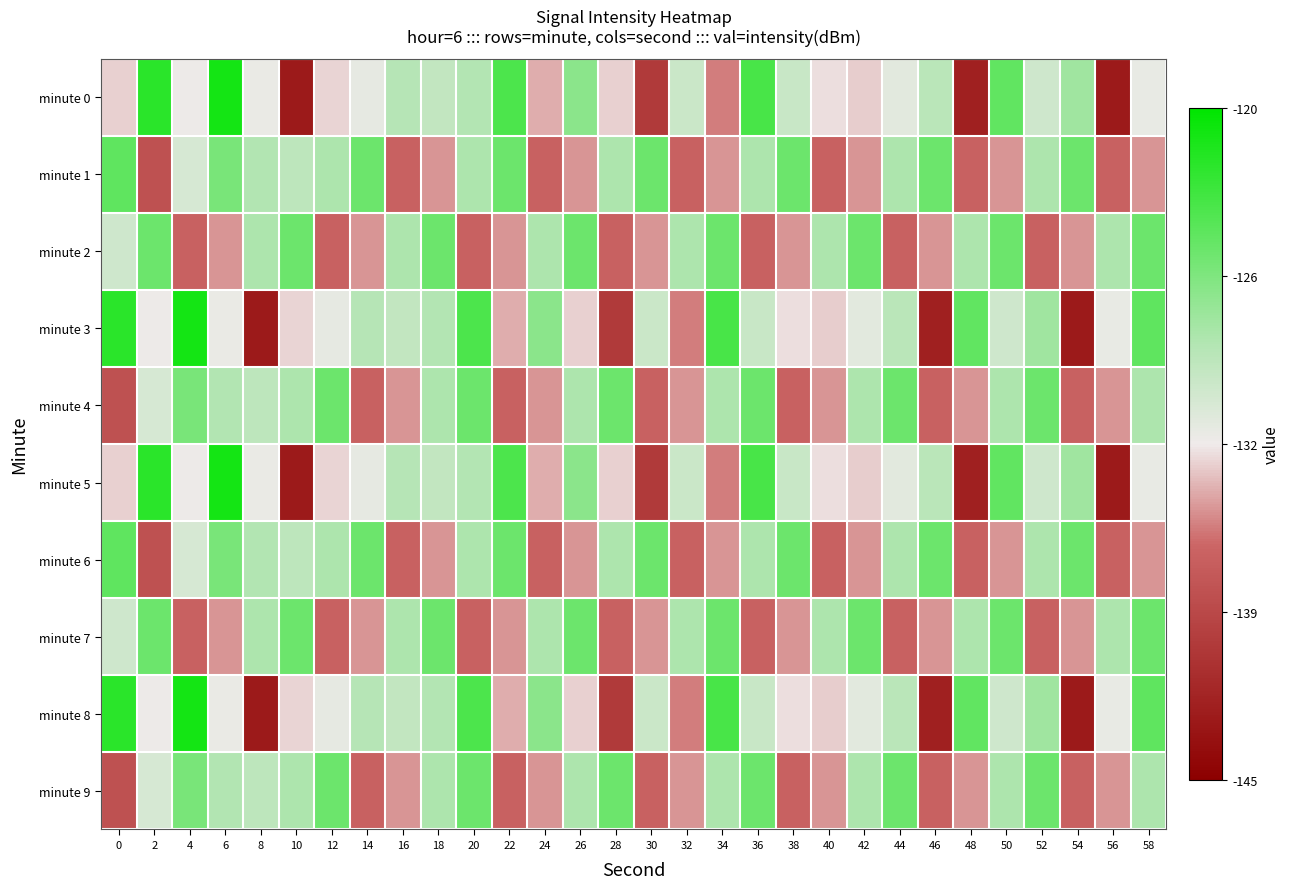

Reading right to left, what are all the values shown in this chart?

minute 0: 58=-132.1	56=-142.7	54=-127.9	52=-130.5	50=-124.8	48=-142.2	46=-129.2	44=-131.6	42=-133.3	40=-132.9	38=-130.1	36=-123.6	34=-135.6	32=-130.2	30=-139.9	28=-133.3	26=-126.9	24=-134.2	22=-123.8	20=-128.9	18=-129.7	16=-129.1	14=-132.0	12=-133.1	10=-142.7	8=-132.1	6=-121.1	4=-132.3	2=-122.1	0=-133.3
minute 1: 58=-134.8	56=-136.6	54=-125.3	52=-128.5	50=-134.8	48=-136.6	46=-125.3	44=-128.5	42=-134.8	40=-136.6	38=-125.3	36=-128.5	34=-134.8	32=-136.6	30=-125.3	28=-128.5	26=-134.8	24=-136.6	22=-125.3	20=-128.5	18=-134.8	16=-136.6	14=-125.3	12=-128.5	10=-129.4	8=-128.7	6=-126.0	4=-131.0	2=-138.0	0=-124.7
minute 2: 58=-125.3	56=-128.5	54=-134.8	52=-136.6	50=-125.3	48=-128.5	46=-134.8	44=-136.6	42=-125.3	40=-128.5	38=-134.8	36=-136.6	34=-125.3	32=-128.5	30=-134.8	28=-136.6	26=-125.3	24=-128.5	22=-134.8	20=-136.6	18=-125.3	16=-128.5	14=-134.8	12=-136.6	10=-125.3	8=-128.5	6=-134.8	4=-136.6	2=-125.3	0=-130.5
minute 3: 58=-124.7	56=-132.1	54=-142.7	52=-127.9	50=-130.5	48=-124.8	46=-142.2	44=-129.2	42=-131.6	40=-133.3	38=-132.9	36=-130.1	34=-123.6	32=-135.6	30=-130.2	28=-139.9	26=-133.3	24=-126.9	22=-134.2	20=-123.8	18=-128.9	16=-129.7	14=-129.1	12=-132.0	10=-133.1	8=-142.7	6=-132.1	4=-121.1	2=-132.3	0=-122.1
minute 4: 58=-128.5	56=-134.8	54=-136.6	52=-125.3	50=-128.5	48=-134.8	46=-136.6	44=-125.3	42=-128.5	40=-134.8	38=-136.6	36=-125.3	34=-128.5	32=-134.8	30=-136.6	28=-125.3	26=-128.5	24=-134.8	22=-136.6	20=-125.3	18=-128.5	16=-134.8	14=-136.6	12=-125.3	10=-128.5	8=-129.4	6=-128.7	4=-126.0	2=-131.0	0=-138.0
minute 5: 58=-132.1	56=-142.7	54=-127.9	52=-130.5	50=-124.8	48=-142.2	46=-129.2	44=-131.6	42=-133.3	40=-132.9	38=-130.1	36=-123.6	34=-135.6	32=-130.2	30=-139.9	28=-133.3	26=-126.9	24=-134.2	22=-123.8	20=-128.9	18=-129.7	16=-129.1	14=-132.0	12=-133.1	10=-142.7	8=-132.1	6=-121.1	4=-132.3	2=-122.1	0=-133.3
minute 6: 58=-134.8	56=-136.6	54=-125.3	52=-128.5	50=-134.8	48=-136.6	46=-125.3	44=-128.5	42=-134.8	40=-136.6	38=-125.3	36=-128.5	34=-134.8	32=-136.6	30=-125.3	28=-128.5	26=-134.8	24=-136.6	22=-125.3	20=-128.5	18=-134.8	16=-136.6	14=-125.3	12=-128.5	10=-129.4	8=-128.7	6=-126.0	4=-131.0	2=-138.0	0=-124.7
minute 7: 58=-125.3	56=-128.5	54=-134.8	52=-136.6	50=-125.3	48=-128.5	46=-134.8	44=-136.6	42=-125.3	40=-128.5	38=-134.8	36=-136.6	34=-125.3	32=-128.5	30=-134.8	28=-136.6	26=-125.3	24=-128.5	22=-134.8	20=-136.6	18=-125.3	16=-128.5	14=-134.8	12=-136.6	10=-125.3	8=-128.5	6=-134.8	4=-136.6	2=-125.3	0=-130.5
minute 8: 58=-124.7	56=-132.1	54=-142.7	52=-127.9	50=-130.5	48=-124.8	46=-142.2	44=-129.2	42=-131.6	40=-133.3	38=-132.9	36=-130.1	34=-123.6	32=-135.6	30=-130.2	28=-139.9	26=-133.3	24=-126.9	22=-134.2	20=-123.8	18=-128.9	16=-129.7	14=-129.1	12=-132.0	10=-133.1	8=-142.7	6=-132.1	4=-121.1	2=-132.3	0=-122.1
minute 9: 58=-128.5	56=-134.8	54=-136.6	52=-125.3	50=-128.5	48=-134.8	46=-136.6	44=-125.3	42=-128.5	40=-134.8	38=-136.6	36=-125.3	34=-128.5	32=-134.8	30=-136.6	28=-125.3	26=-128.5	24=-134.8	22=-136.6	20=-125.3	18=-128.5	16=-134.8	14=-136.6	12=-125.3	10=-128.5	8=-129.4	6=-128.7	4=-126.0	2=-131.0	0=-138.0